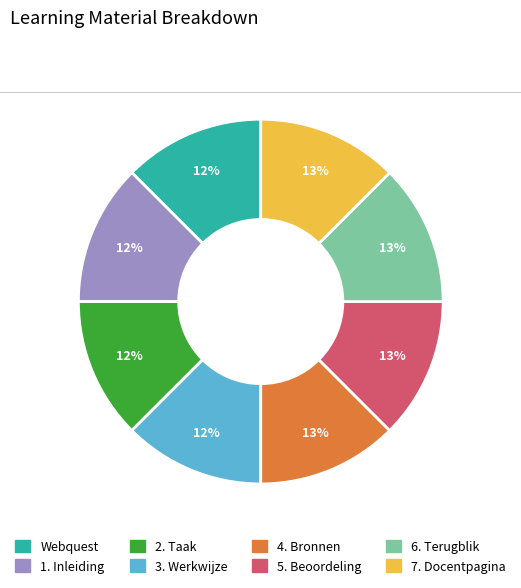

Is the sum of 2. Taak and Webquest greater than half?

No